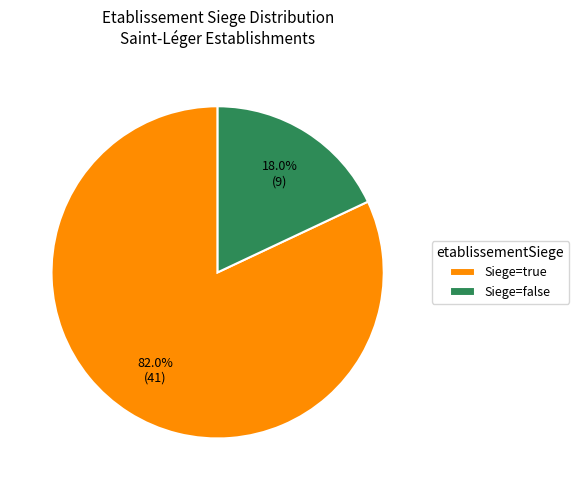

Which slice is the smallest?

Siege=false